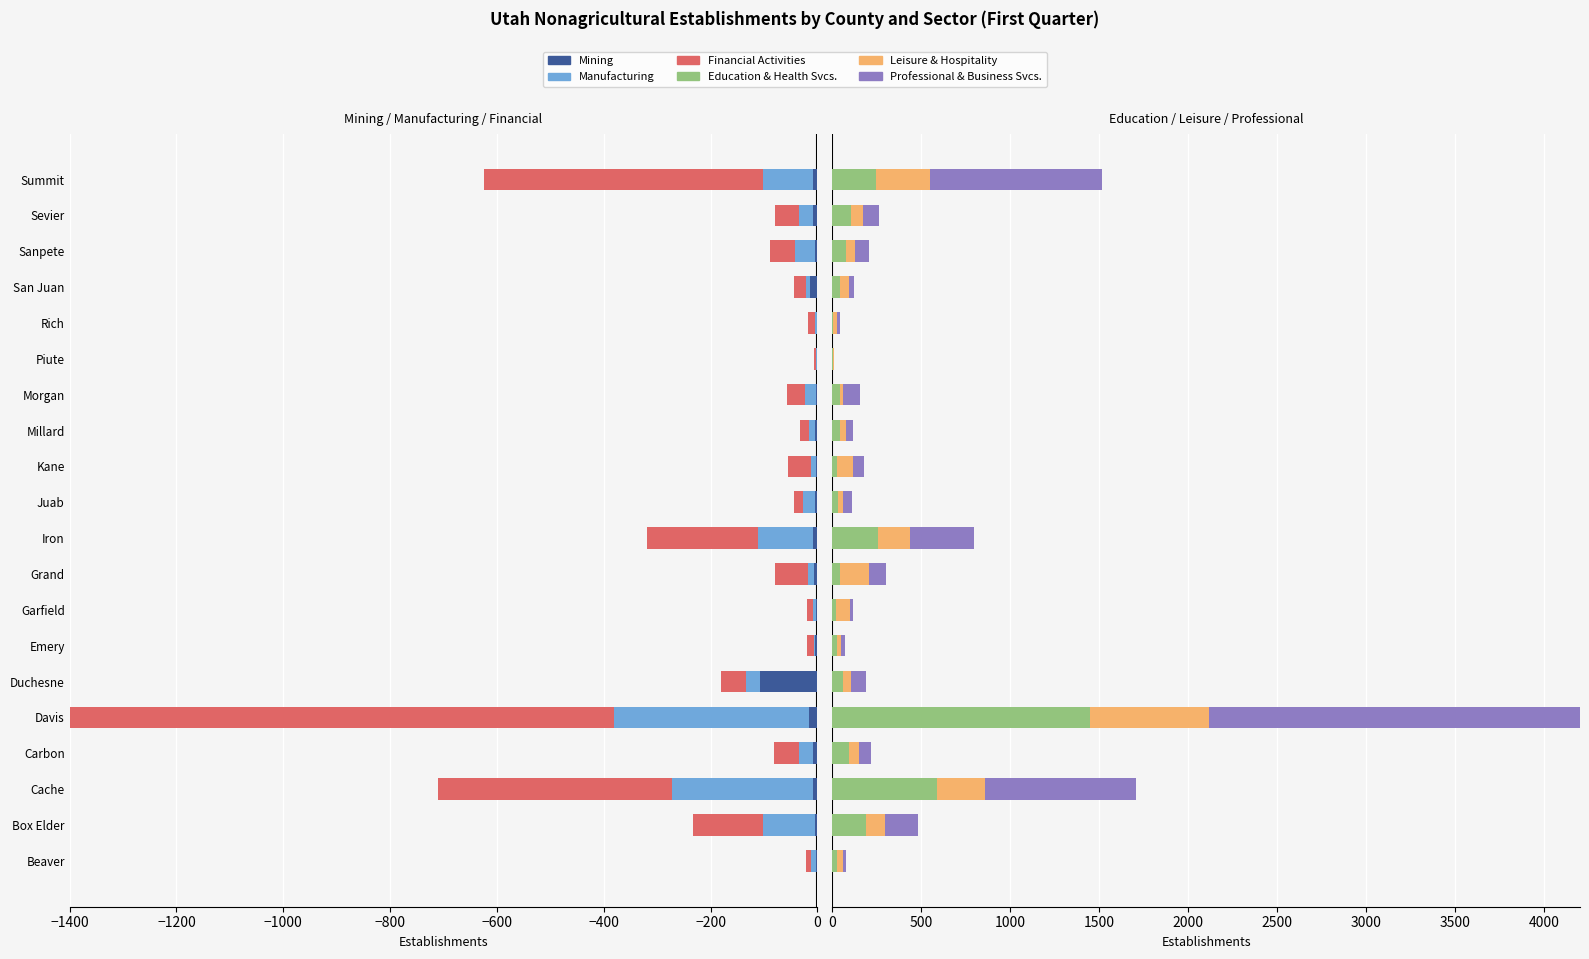

Between Beaver and Rich, which is larger?

Rich